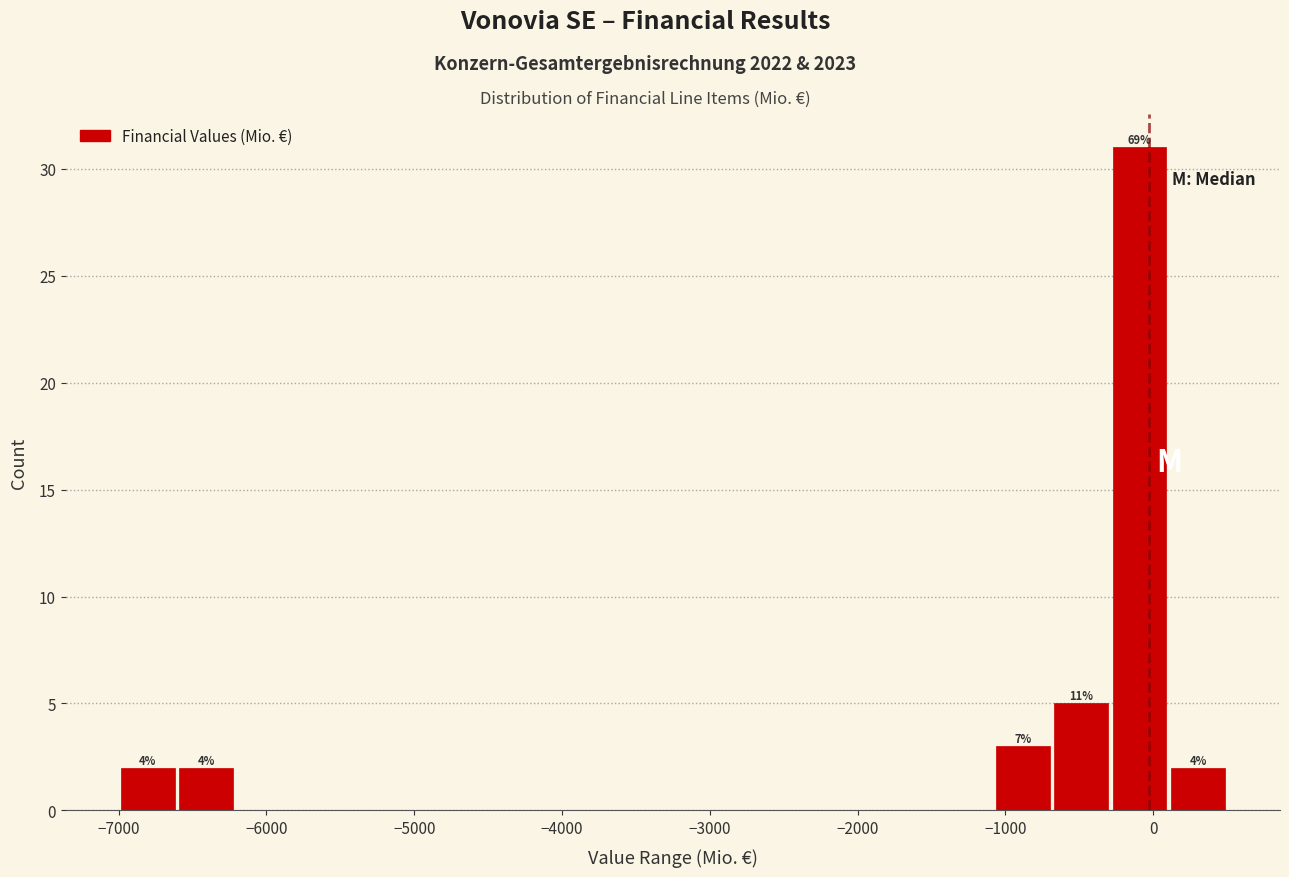

Around what value on the x-axis is the tallest bar? Give the approximate position of its centre, as read against the axis.

-100